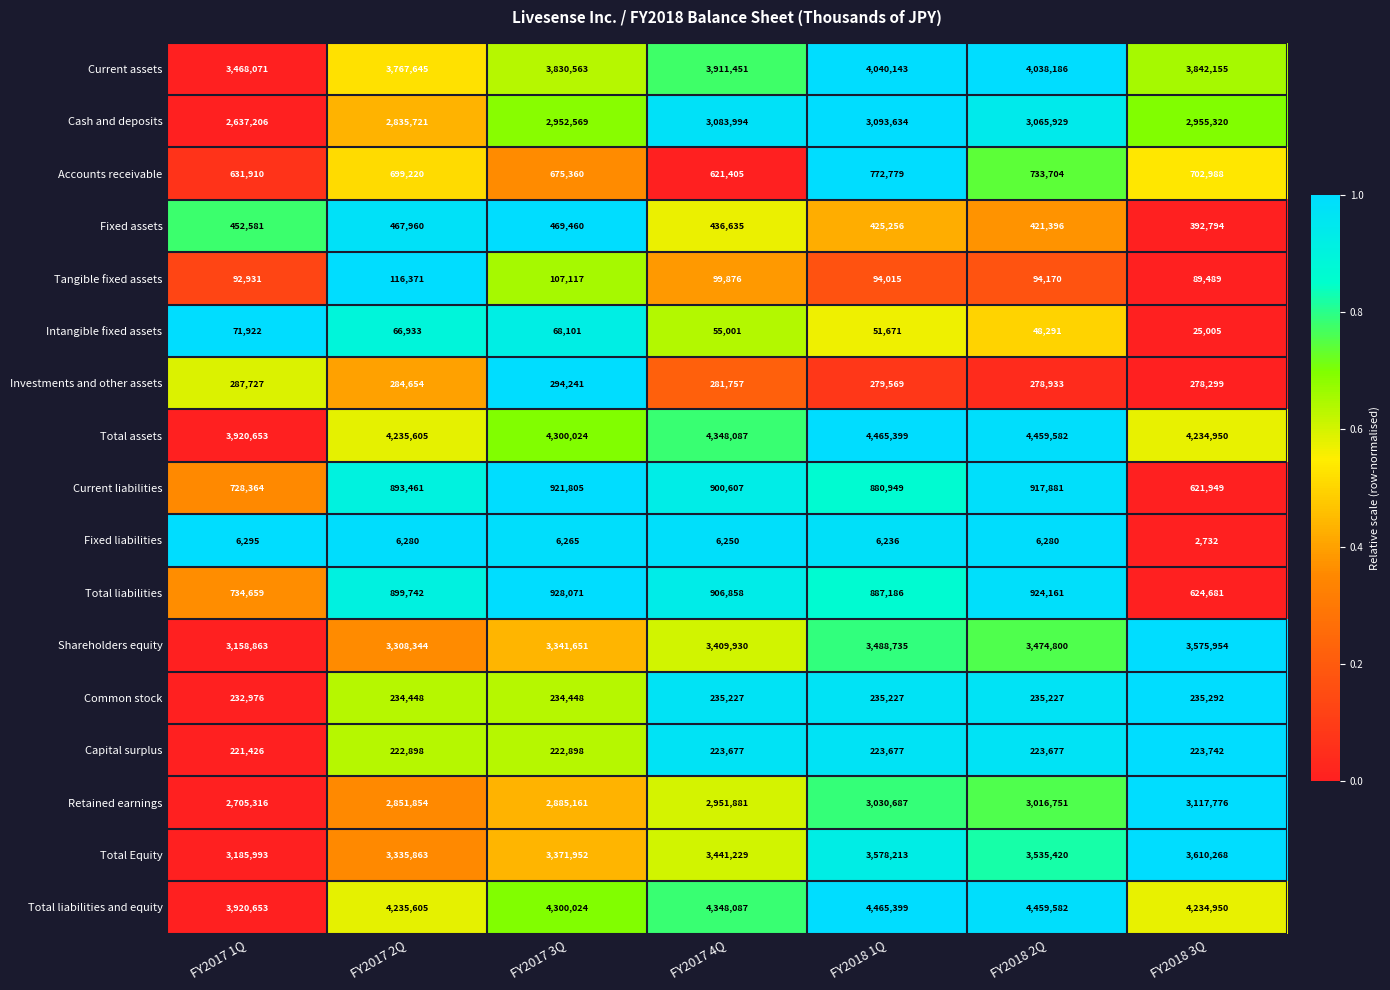

What is the average value of the Investments and other assets series?

283597